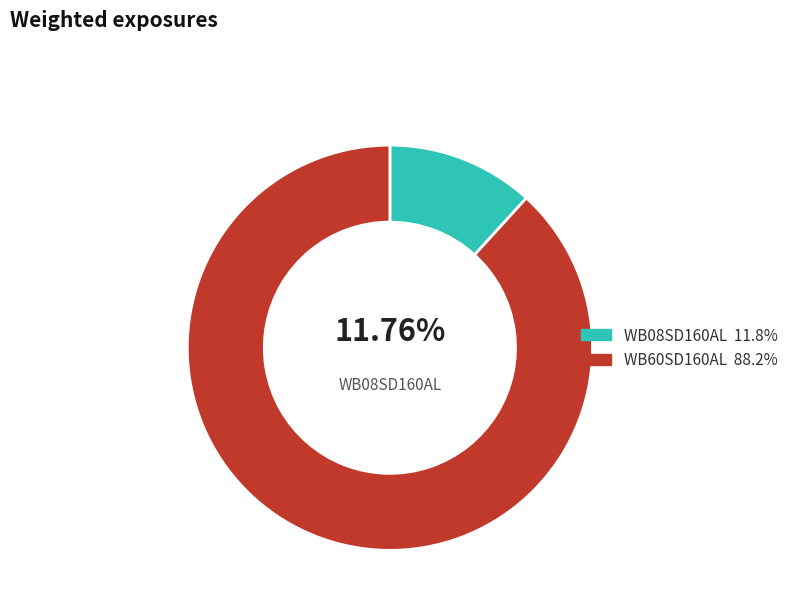

To the nearest percent, what is the average slice percentage?

50%